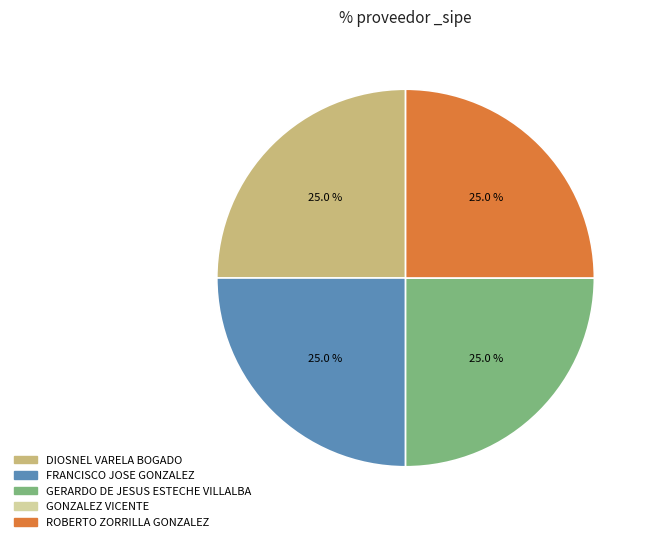

What is the ratio of the value at DIOSNEL VARELA BOGADO to the value at ROBERTO ZORRILLA GONZALEZ?

1.0